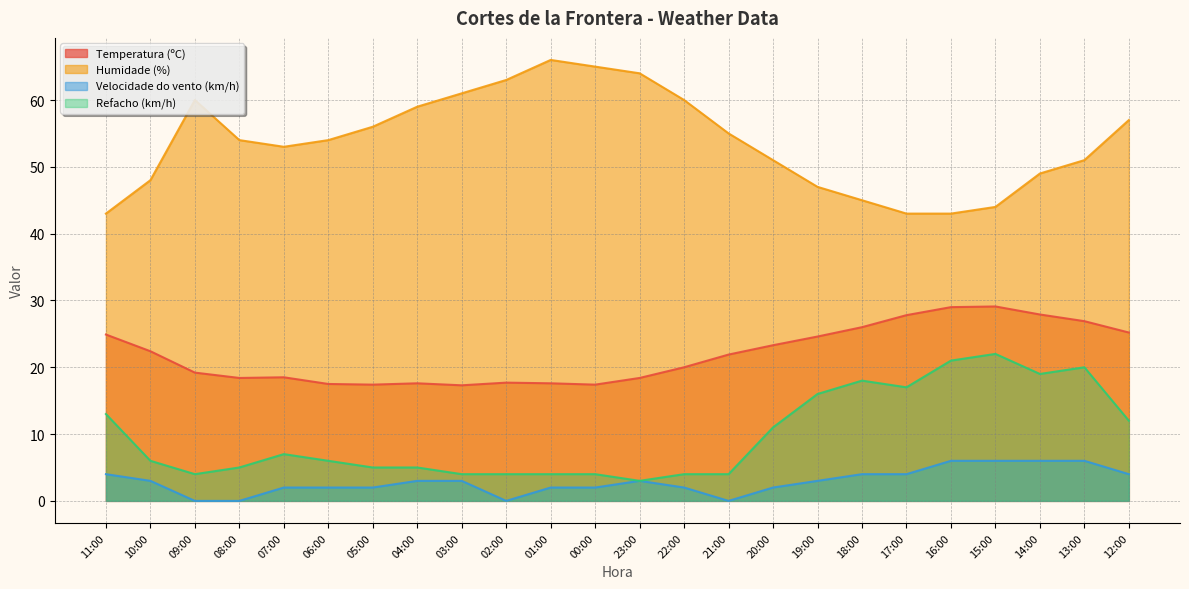

True or false: Velocidade do vento (km/h) and Humidade (%) cross at least once.

False